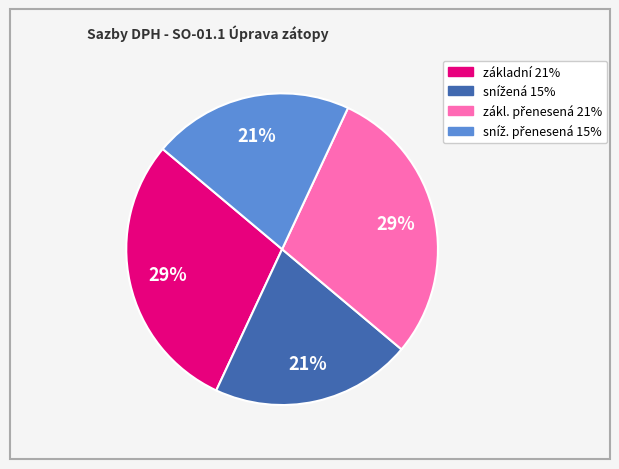

Does any single category account for the majority?

No